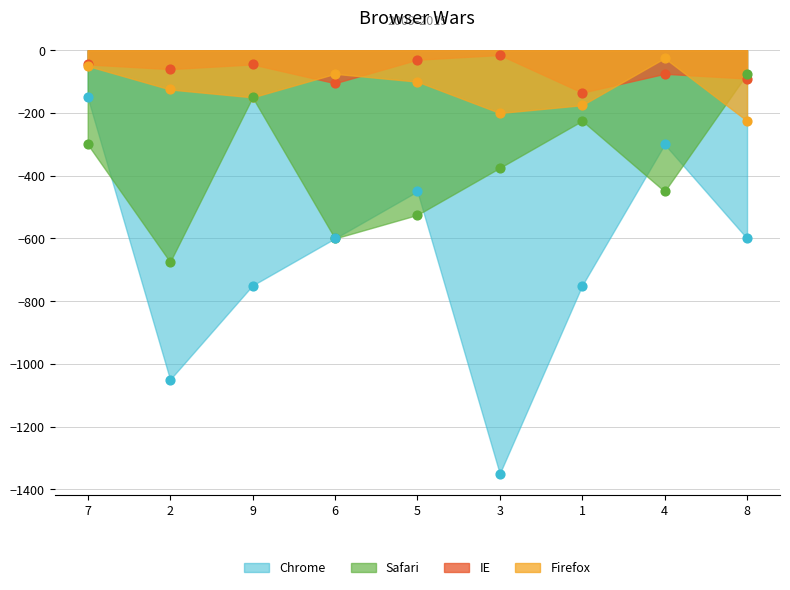

What are all the series names shown in the legend?

IE, Firefox, Safari, Chrome